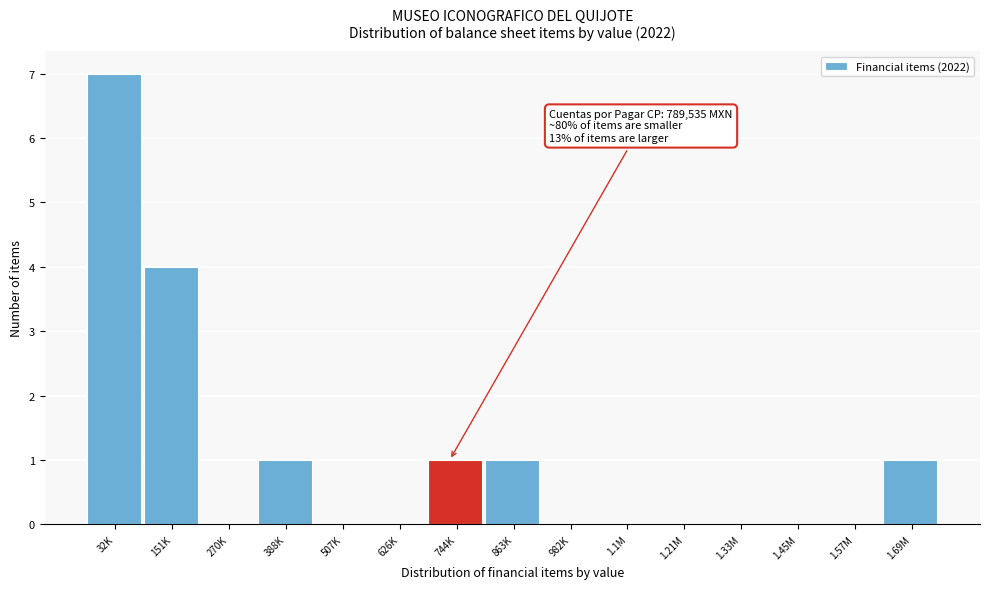

Reading right to left, transcribe all the data shown in this chart.

1.69M=1	1.57M=0	1.45M=0	1.33M=0	1.21M=0	1.1M=0	982K=0	863K=1	744K=1	626K=0	507K=0	388K=1	270K=0	151K=4	32K=7